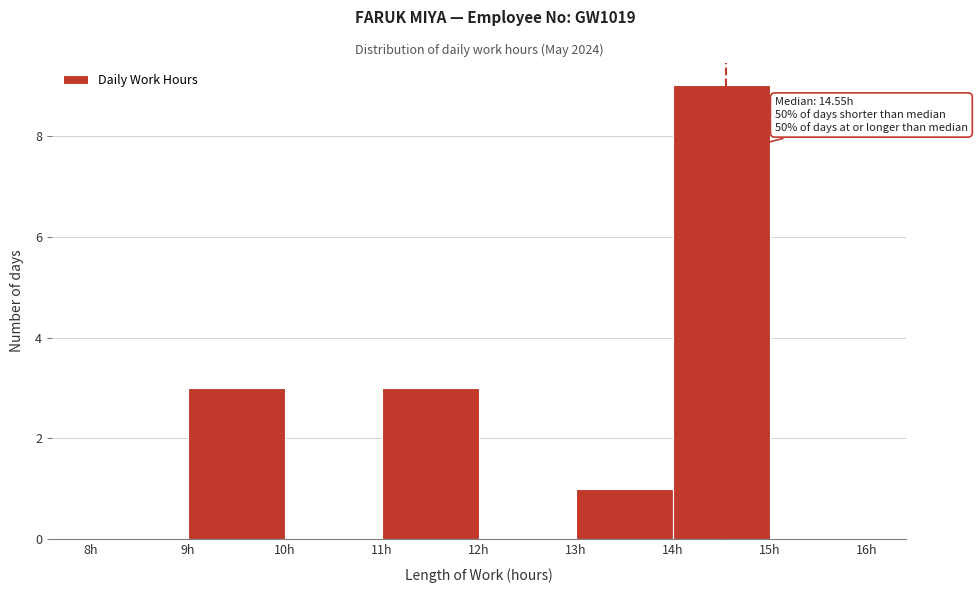

Over which range of the x-axis is the bar tallest?

14 to 15